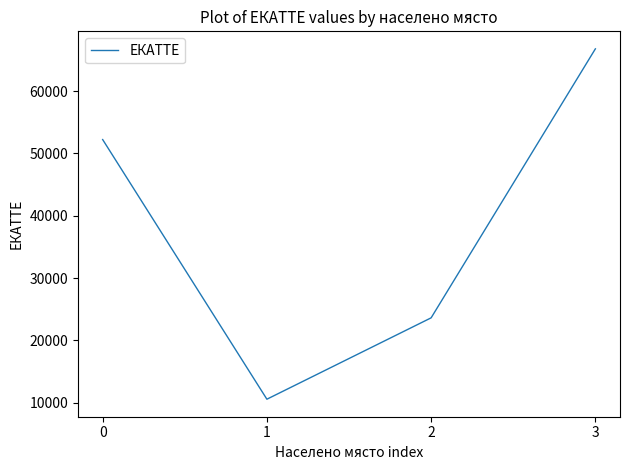

Rank the categories by value from lowest to highest.

1, 2, 0, 3